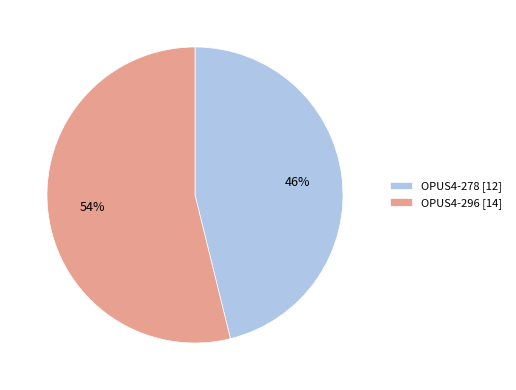

To the nearest percent, what is the difference between the largest and smallest slice percentages?

8%